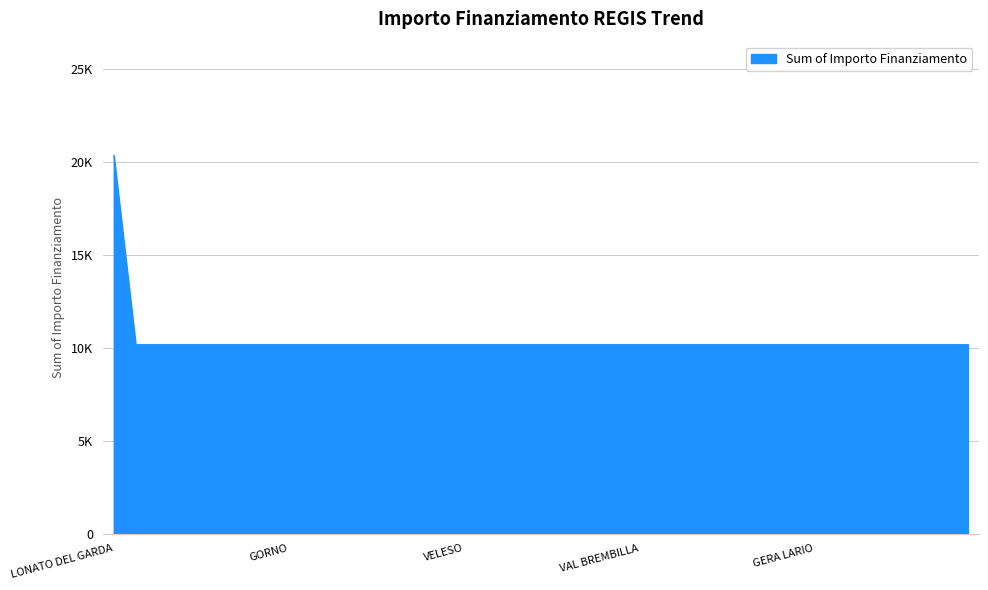

True or false: the data has more than 0 interior local peaks.

False